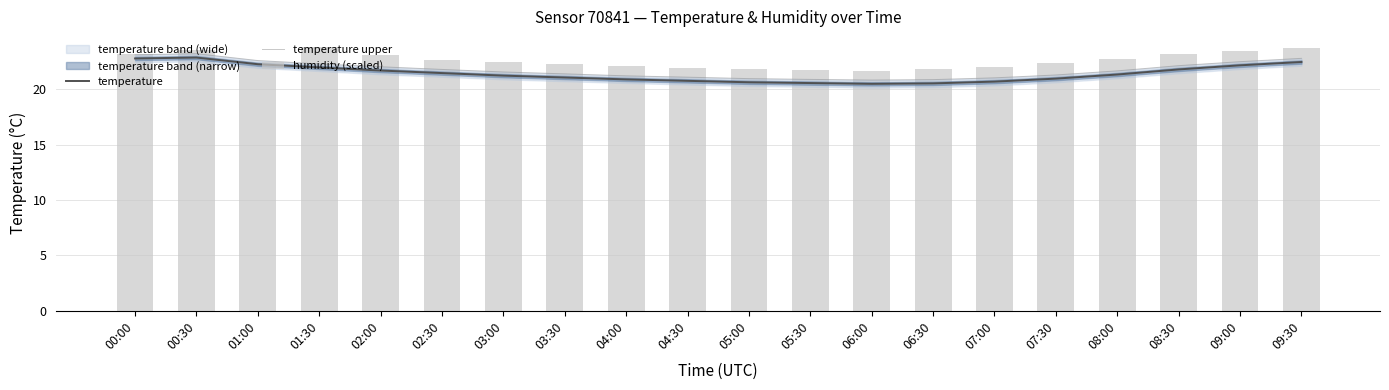

True or false: humidity (scaled) has a value of 23.5 at 09:00.

True